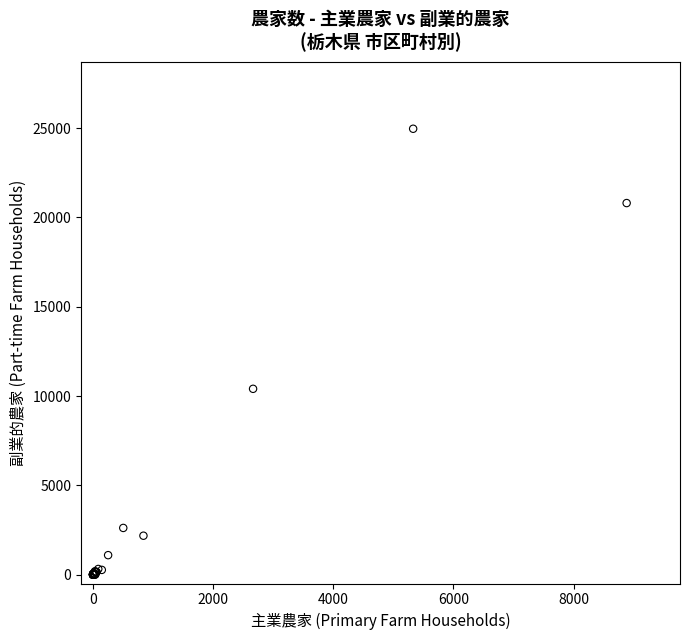

What Y value in the scatter plot is closest to 12483?

10403